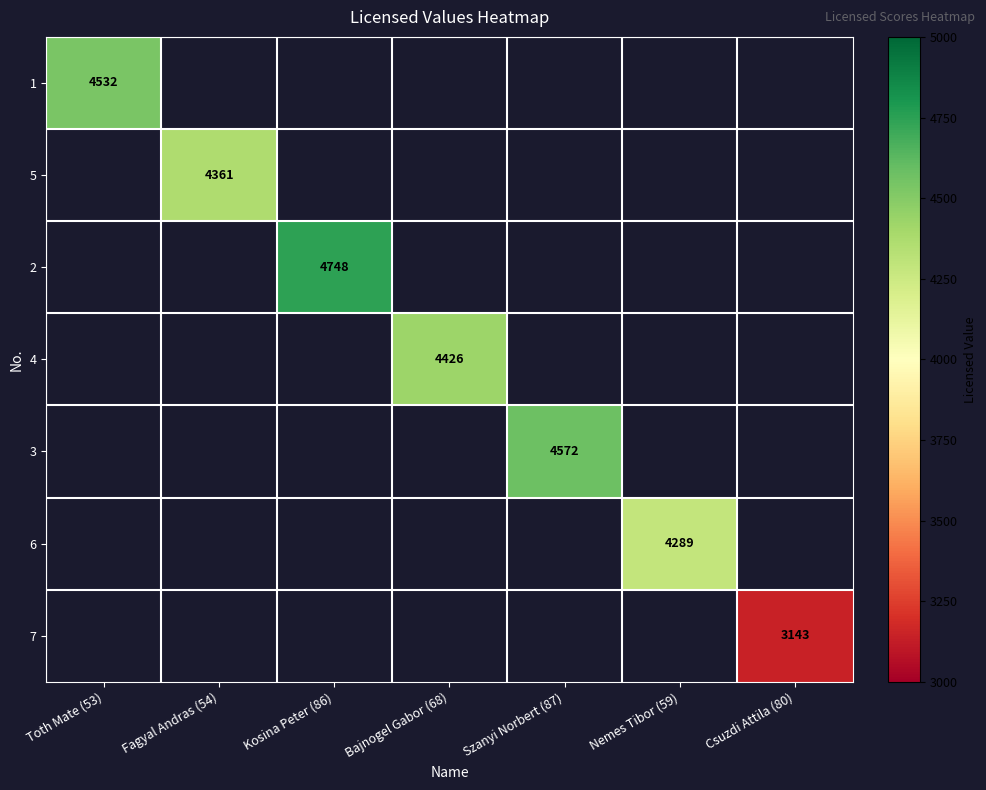

Is the value of 6 at Nemes Tibor (59) greater than the value of 7 at Csuzdi Attila (80)?

Yes